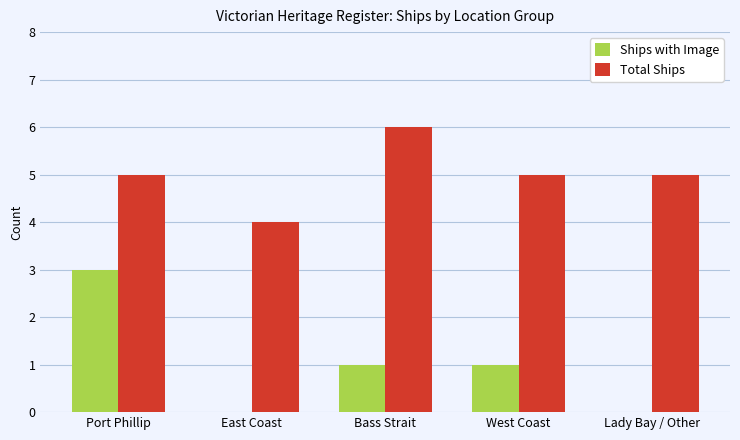

What value does the Total Ships series have at Bass Strait?

6